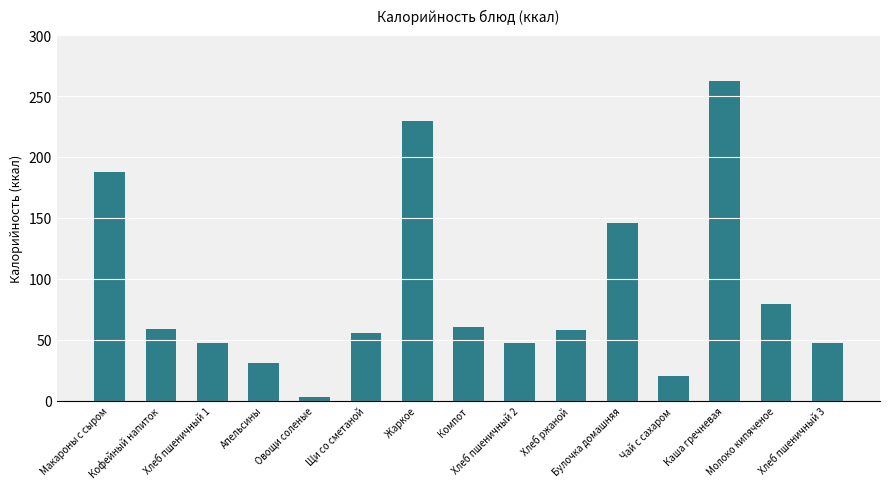

What is the maximum value shown in the chart?

262.5